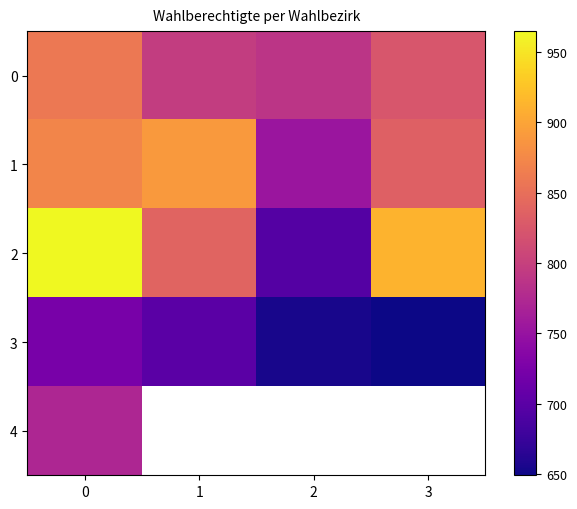

Is the value of 1 at 2 greater than the value of 3 at 1?

Yes